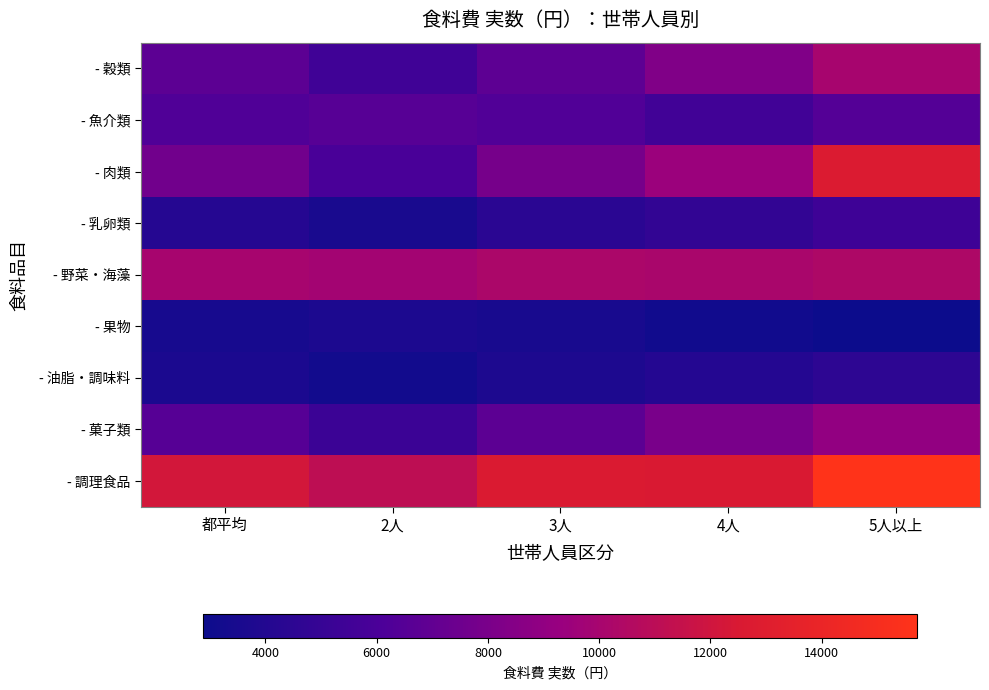

How many series are shown in this chart?

9